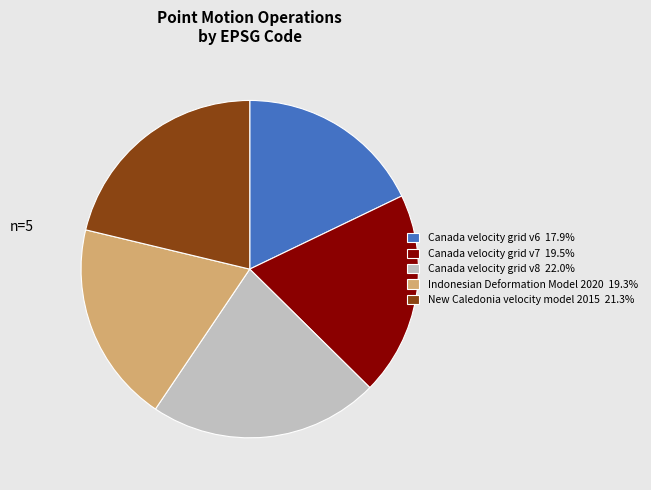

Does any single category account for the majority?

No